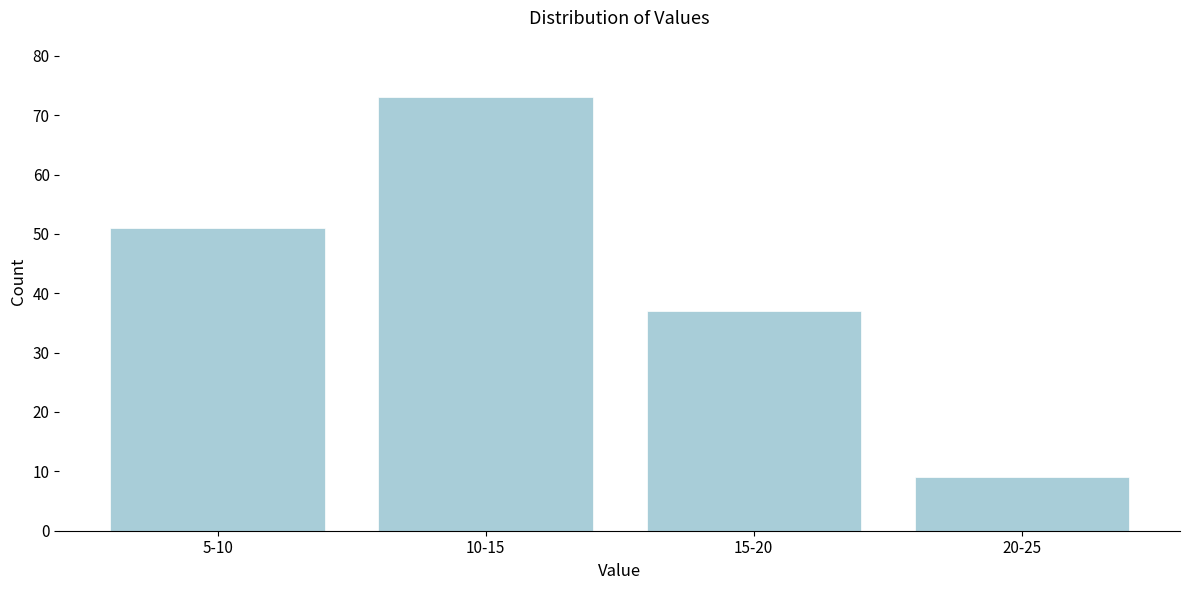

Reading right to left, list all the values displayed in this chart.

20-25=9	15-20=37	10-15=73	5-10=51